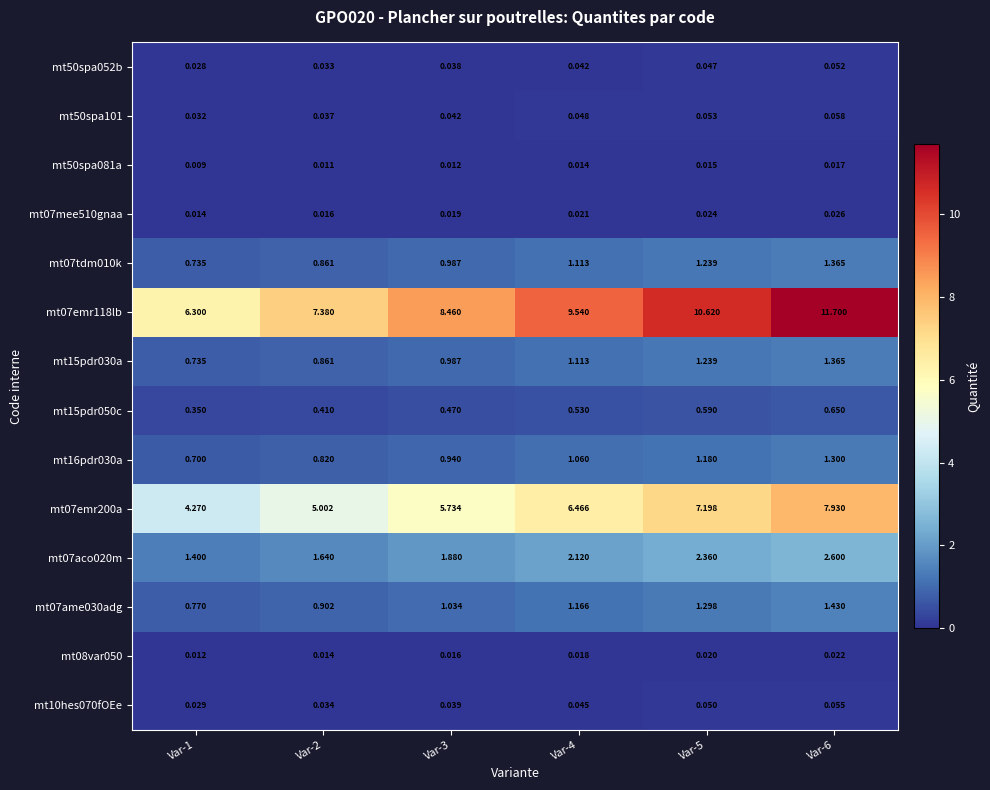

Is the value of mt16pdr030a at Var-1 greater than the value of mt08var050 at Var-4?

Yes